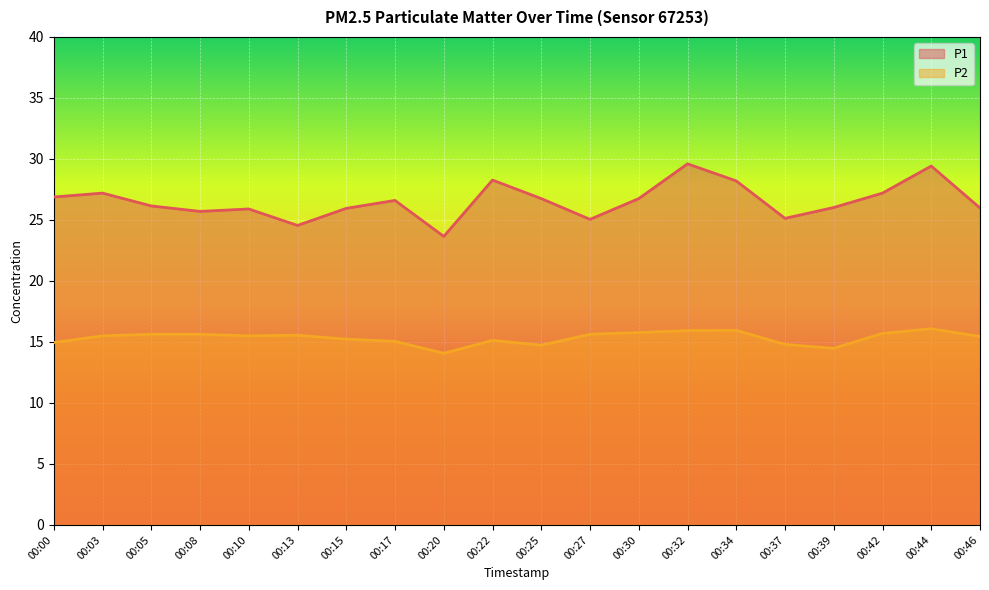

How many categories are shown in the chart?

20